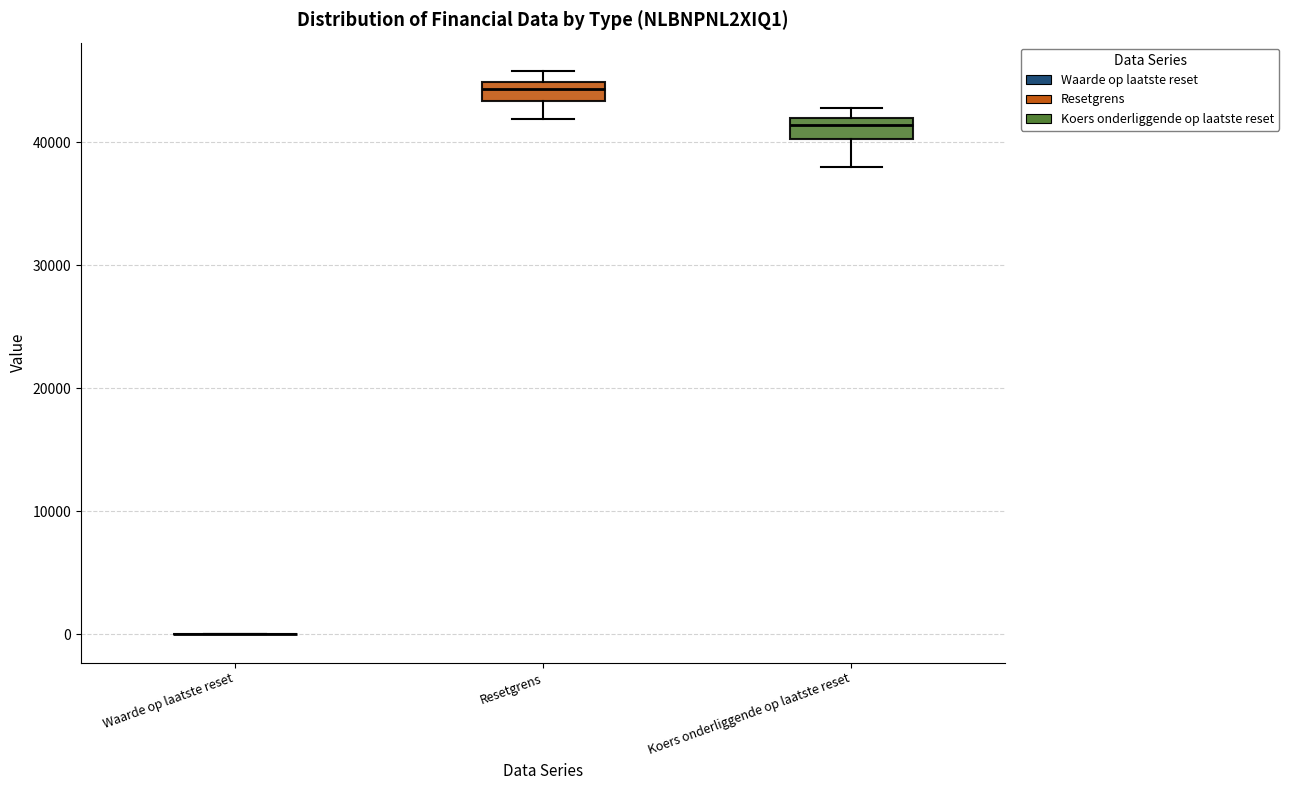

Where is the upper edge of the box for Resetgrens on the y-axis? The values are not printed on the chart, so give them approximately, as read against the axis.

45000